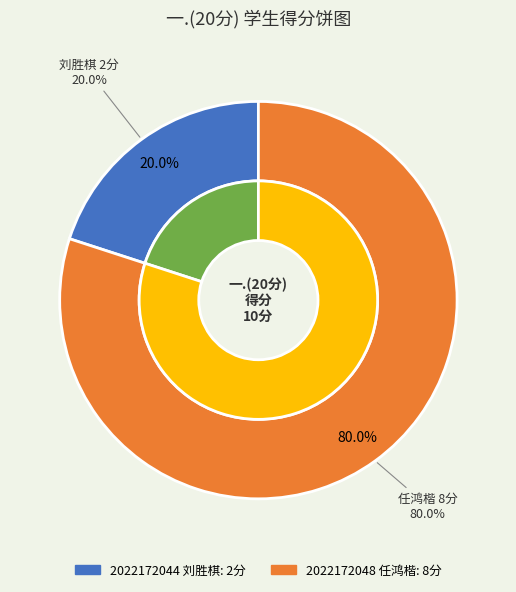

What is the change in value from 2022172044 to 2022172048?

+6